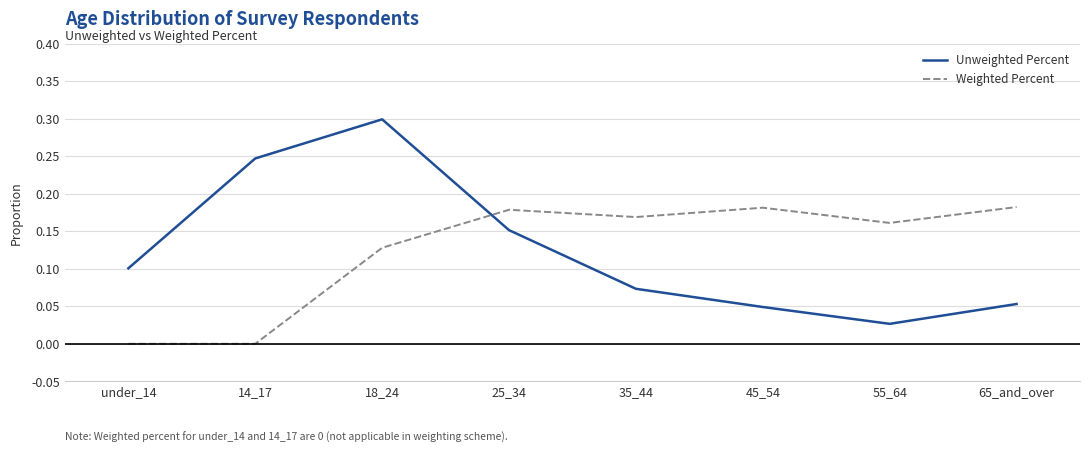

True or false: Weighted Percent and Unweighted Percent cross at least once.

True